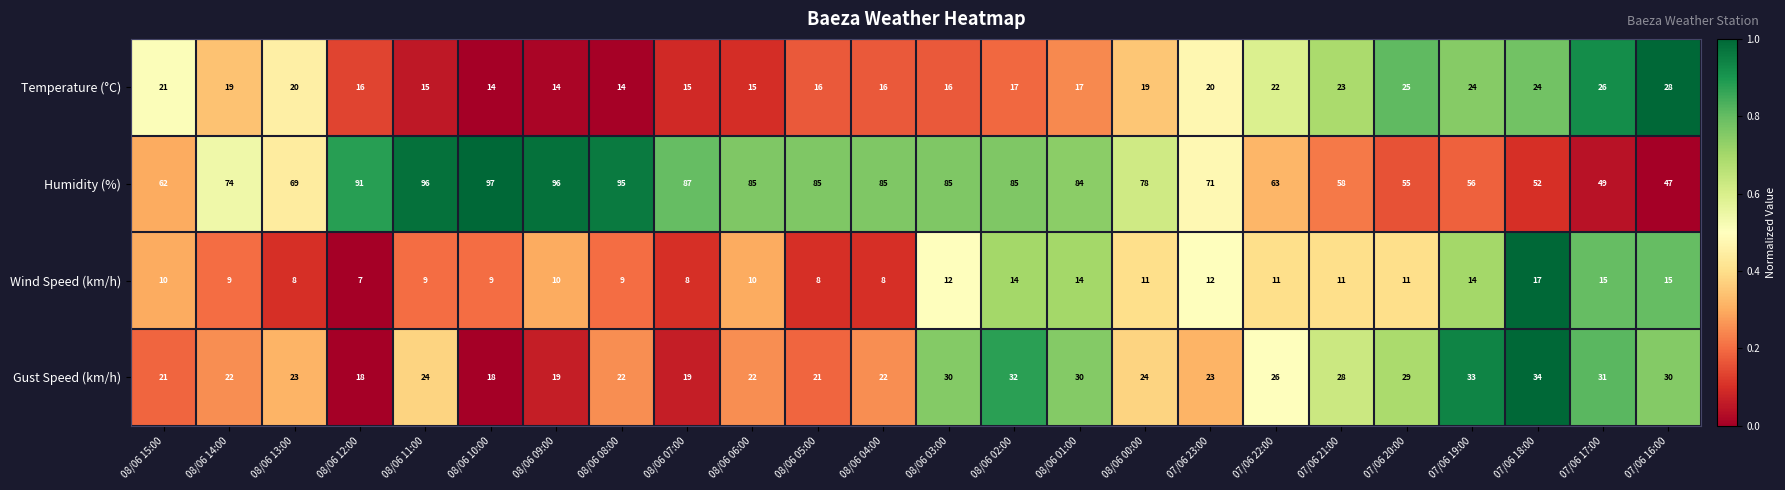

What is the total value across all series at 08/06 15:00?

114